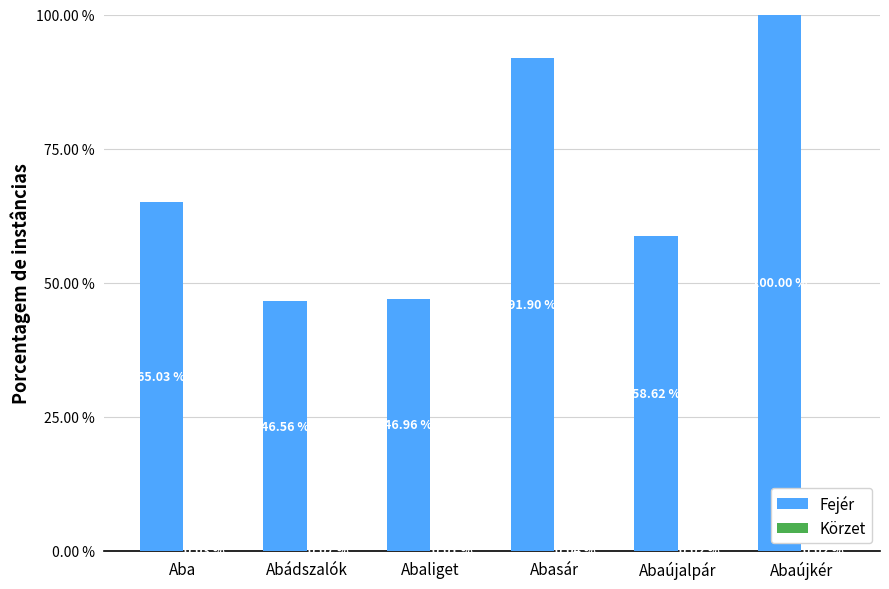

Which series has the largest total across all categories?

Fejér